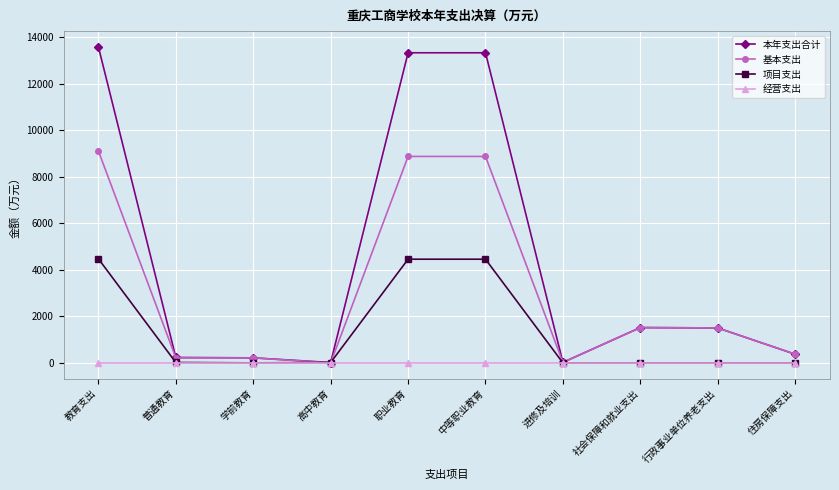

Rank the series at 职业教育 from highest to lowest value.

本年支出合计, 基本支出, 项目支出, 经营支出